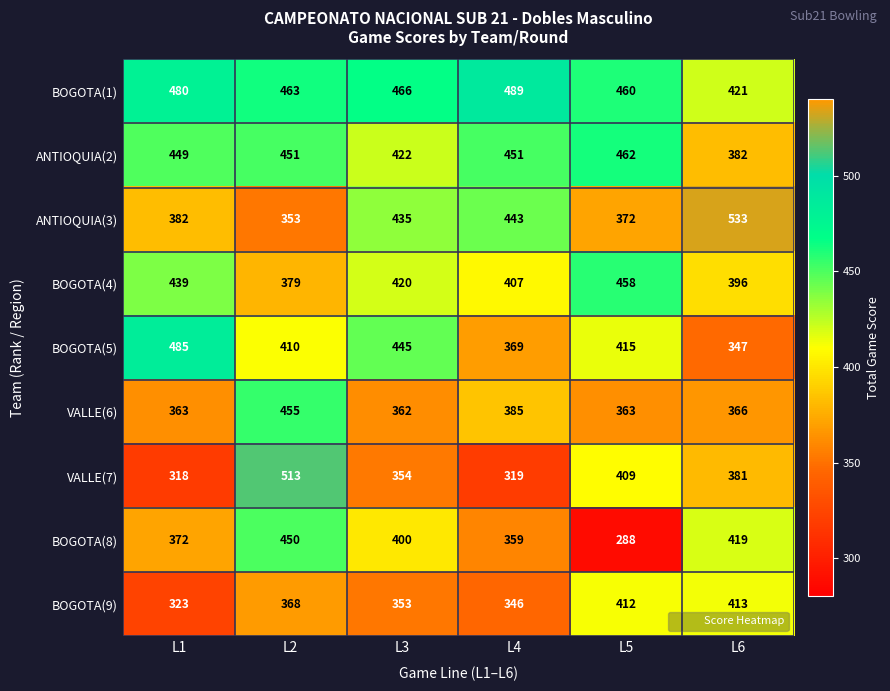

What is the difference between the maximum and minimum values in the ANTIOQUIA(2) series?

80